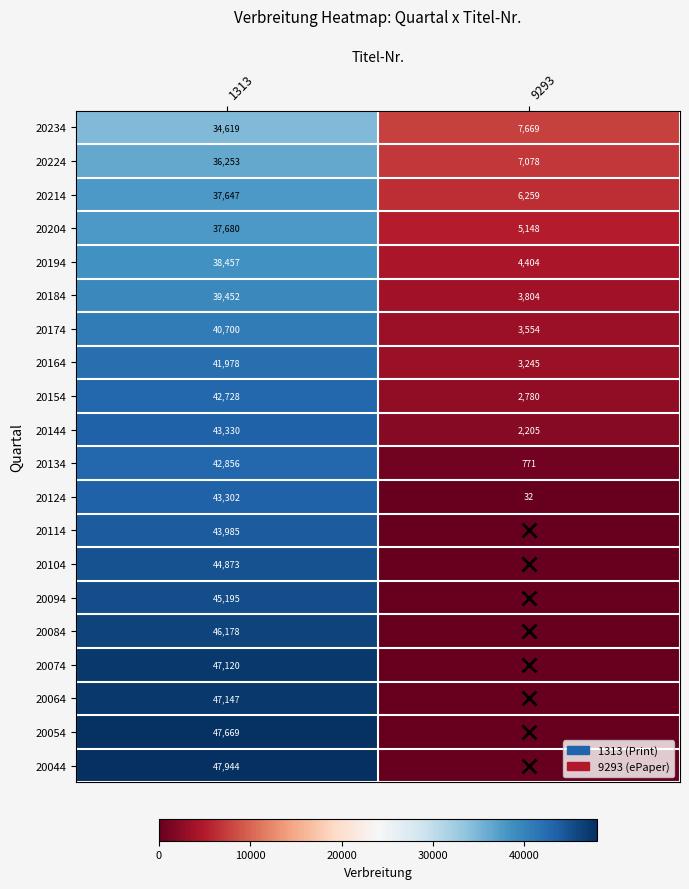

What is the difference between the maximum and minimum values in the 20134 series?

42085